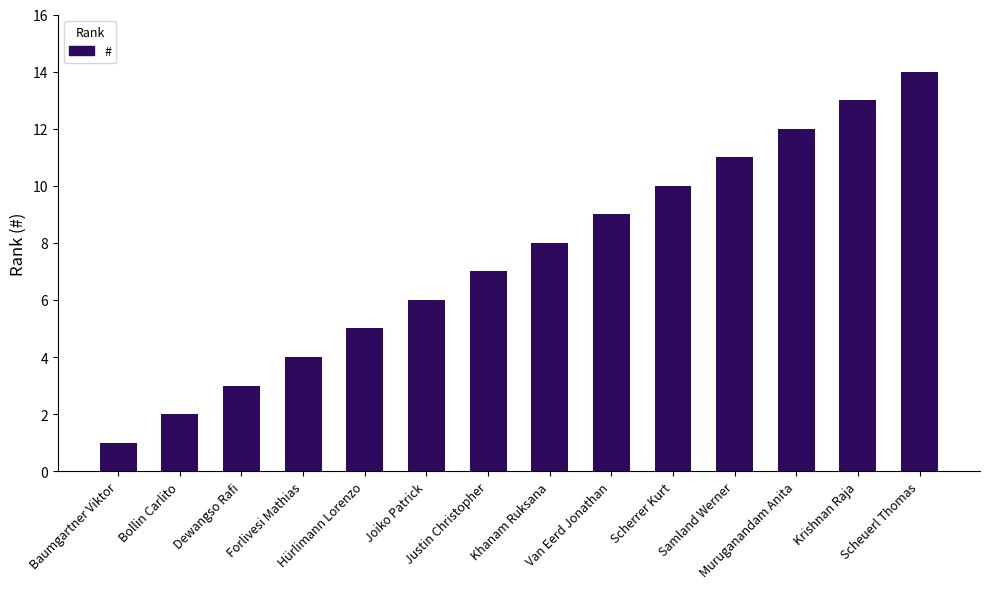

What is the difference between the second highest and minimum values?

12